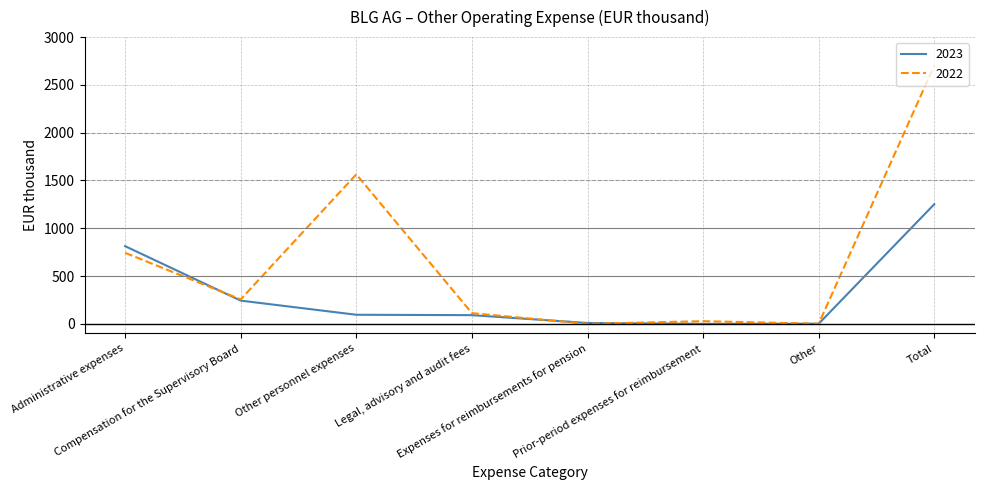

Is the value of 2023 at Prior-period expenses for reimbursement greater than the value of 2022 at Legal, advisory and audit fees?

No